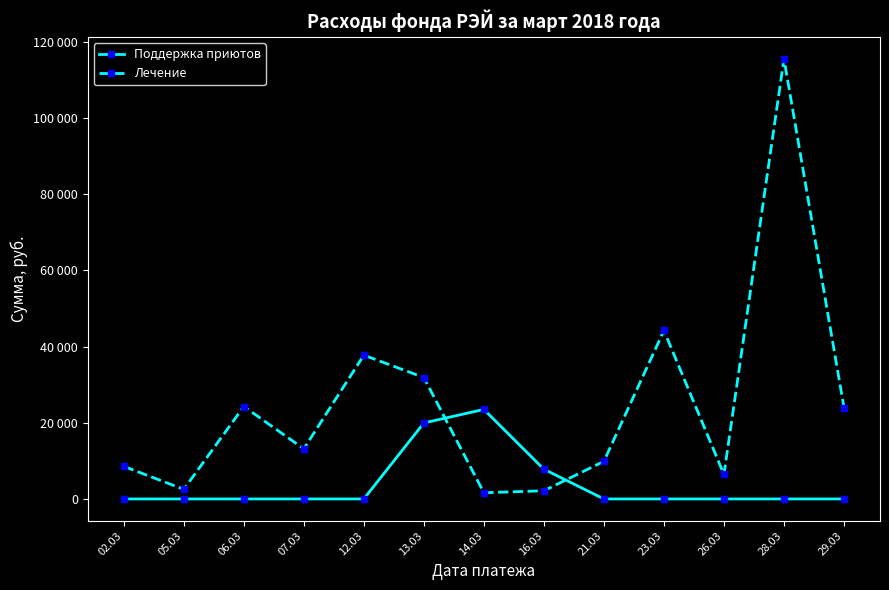

What is the sum of the Поддержка приютов values at 14.03 and 26.03?

23490.0